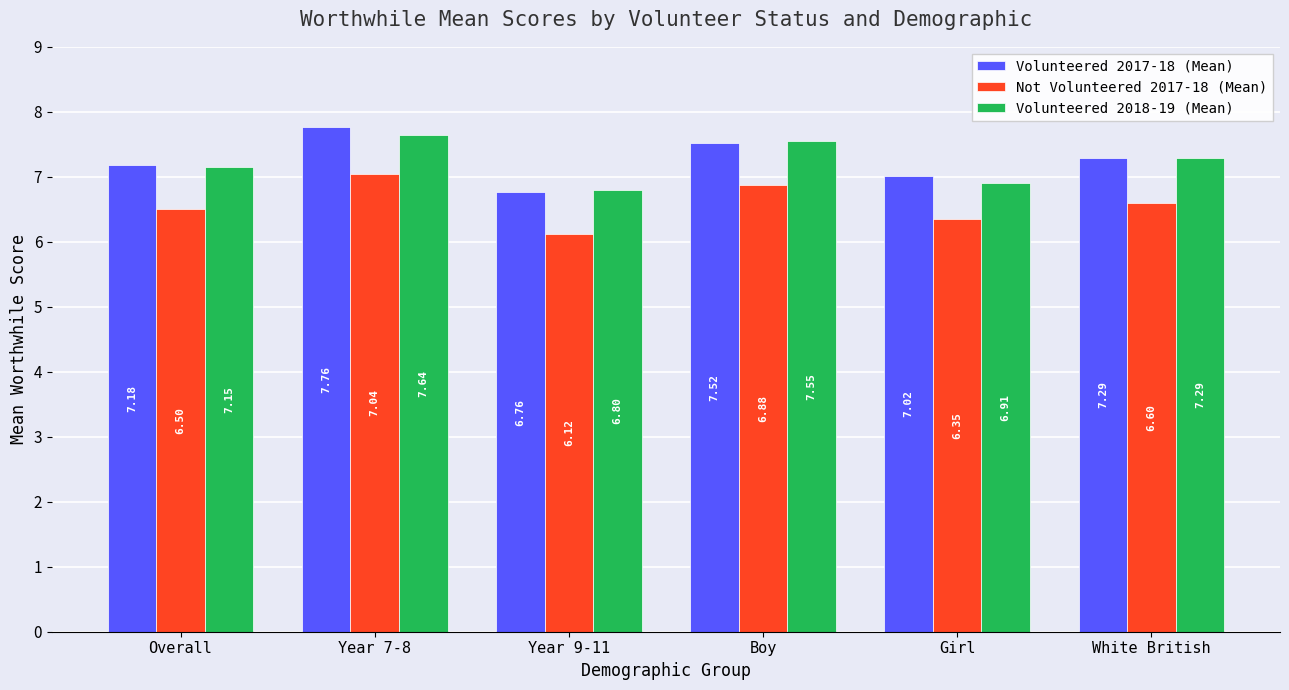

Where is Volunteered 2017-18 (Mean) nearest to the value 7?

Girl